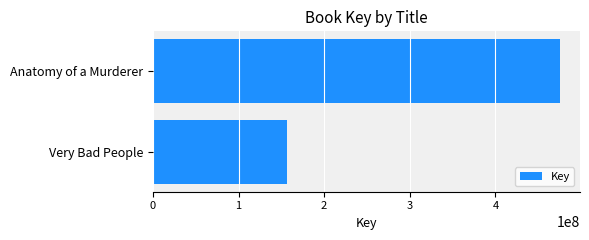

What is the sum of all values?

631872678